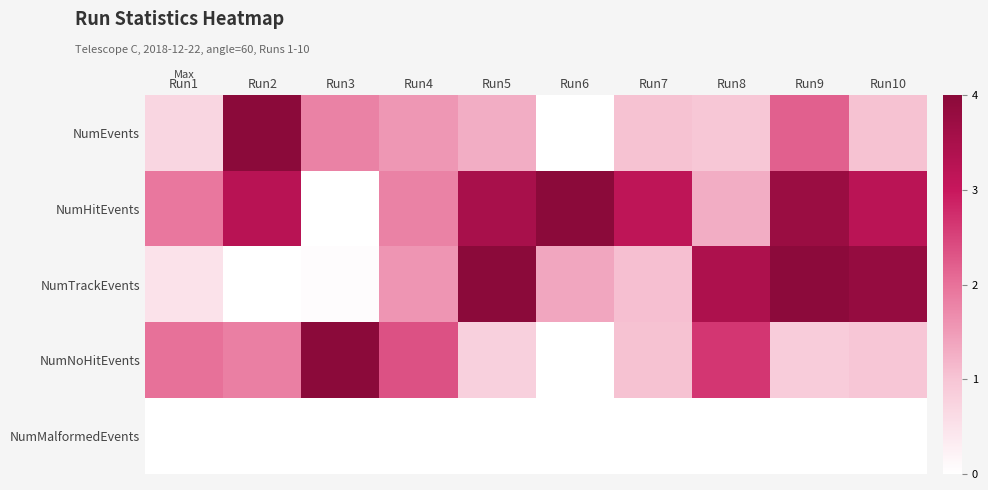

Reading left to right, list all the values displayed in this chart.

NumEvents: Run1=0.2	Run2=1.0	Run3=0.5	Run4=0.4	Run5=0.3	Run6=0.0	Run7=0.3	Run8=0.2	Run9=0.5	Run10=0.3
NumHitEvents: Run1=0.5	Run2=0.8	Run3=0.0	Run4=0.5	Run5=0.9	Run6=1.0	Run7=0.8	Run8=0.3	Run9=0.9	Run10=0.8
NumTrackEvents: Run1=0.1	Run2=0.0	Run3=0.0	Run4=0.4	Run5=1.0	Run6=0.3	Run7=0.3	Run8=0.9	Run9=1.0	Run10=1.0
NumNoHitEvents: Run1=0.5	Run2=0.5	Run3=1.0	Run4=0.6	Run5=0.2	Run6=0.0	Run7=0.3	Run8=0.7	Run9=0.2	Run10=0.2
NumMalformedEvents: Run1=0.0	Run2=0.0	Run3=0.0	Run4=0.0	Run5=0.0	Run6=0.0	Run7=0.0	Run8=0.0	Run9=0.0	Run10=0.0